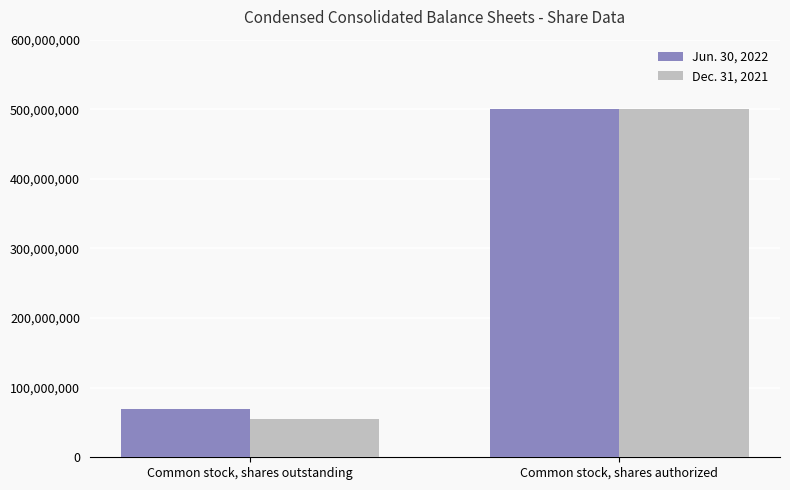

Which series has the largest total across all categories?

Jun. 30, 2022